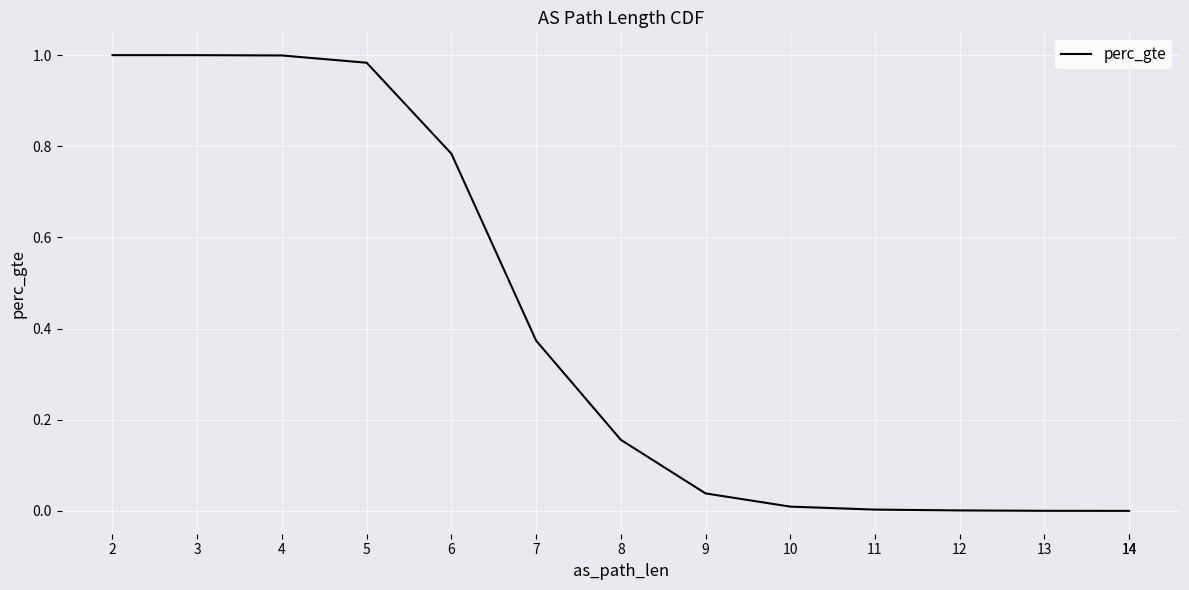

What is the difference between the maximum and second lowest values?

1.0